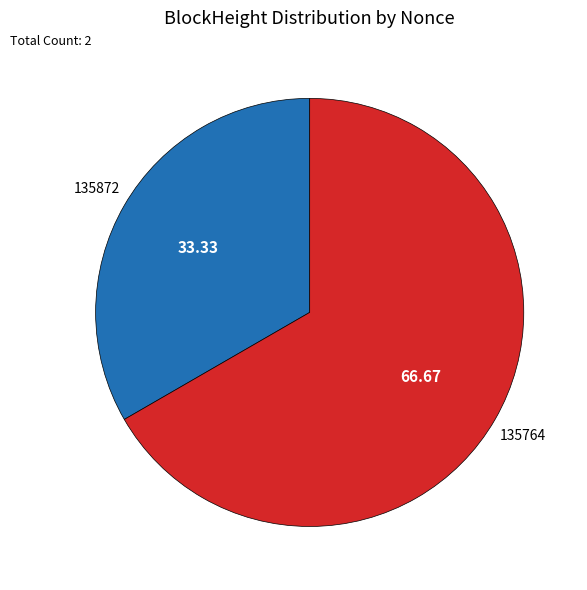

How many segments does this pie chart have?

2